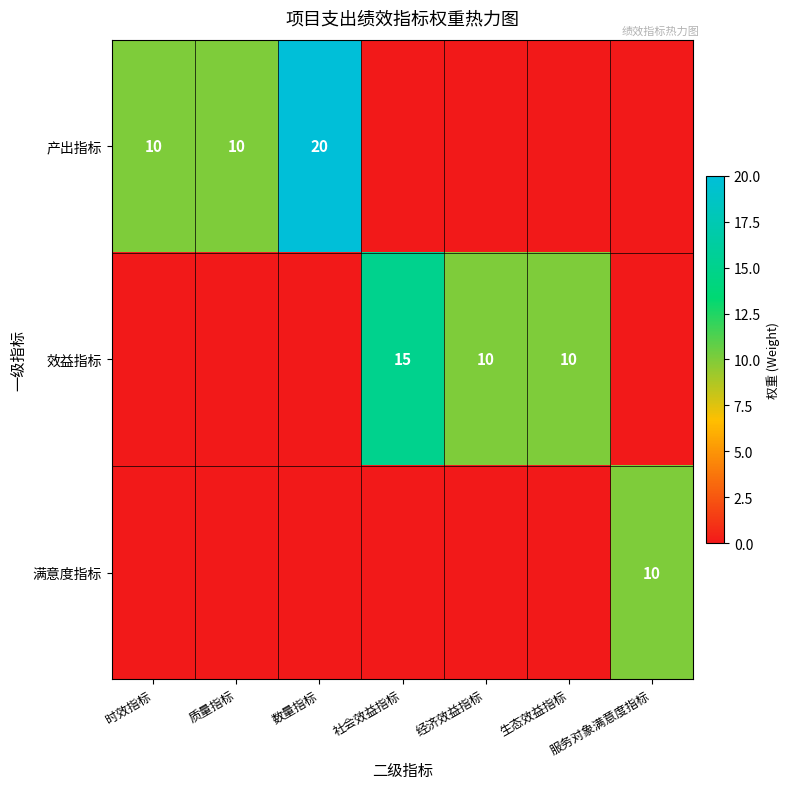

Is it true that 效益指标 equals 10 at 生态效益指标?

True